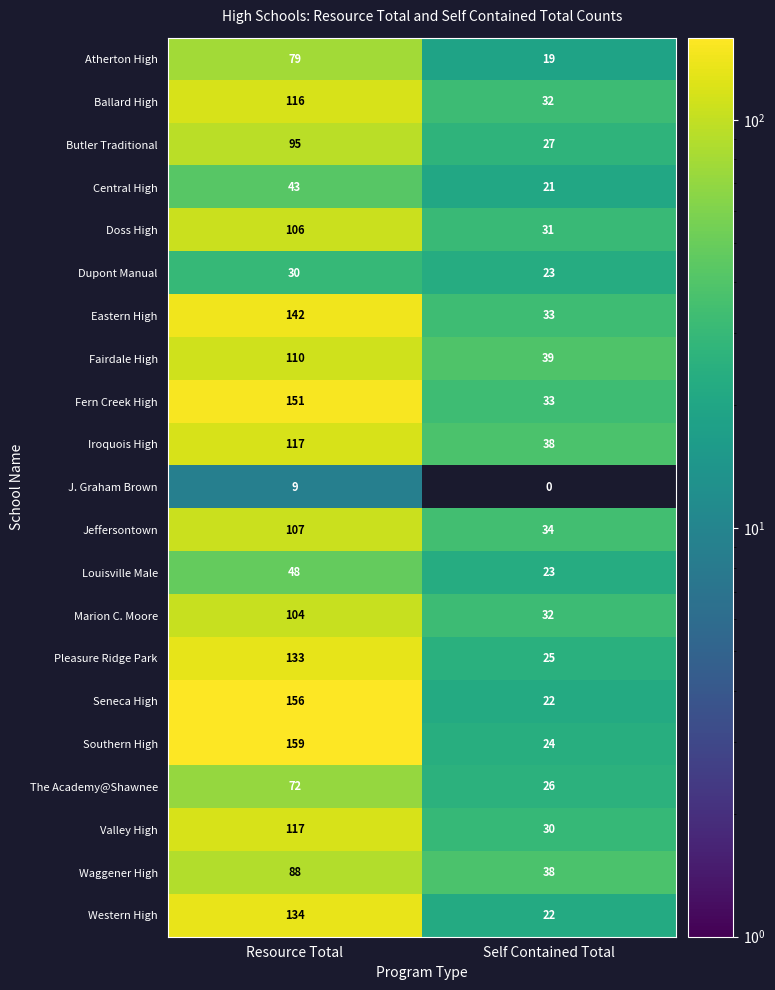

List the labels in order of Dupont Manual value, smallest first.

Self Contained Total, Resource Total